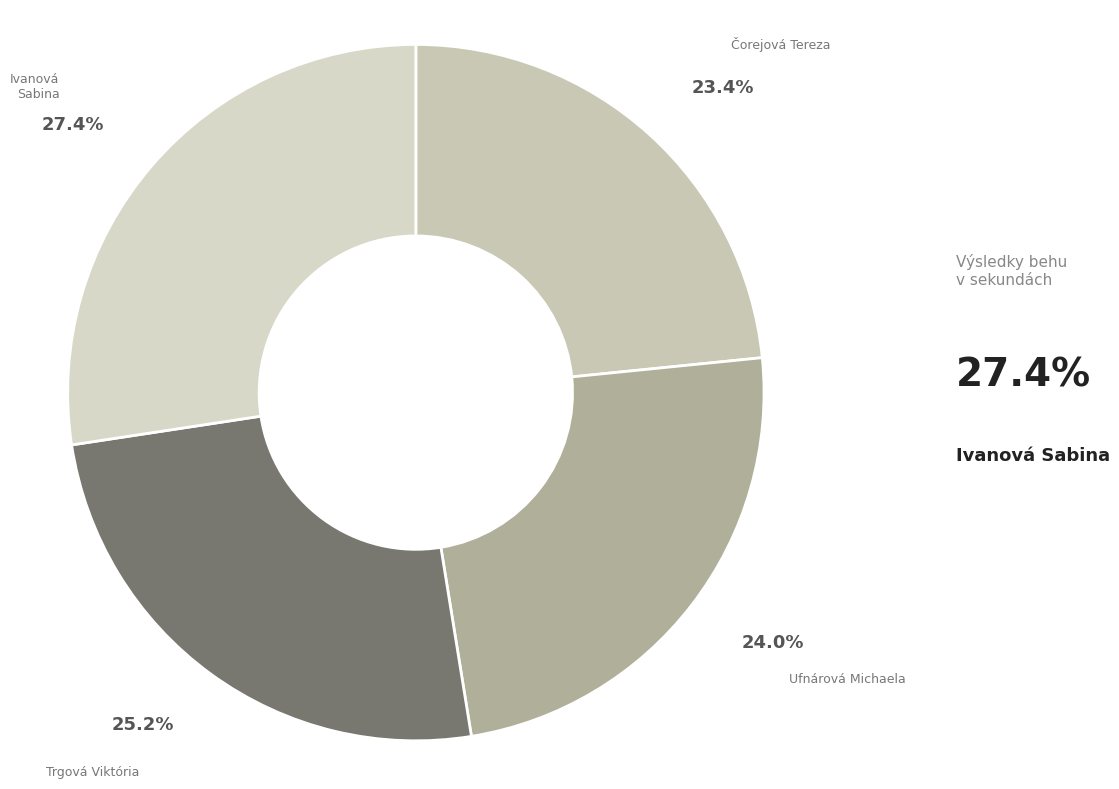

Is the sum of Trgová Viktória and Ivanová Sabina greater than half?

Yes